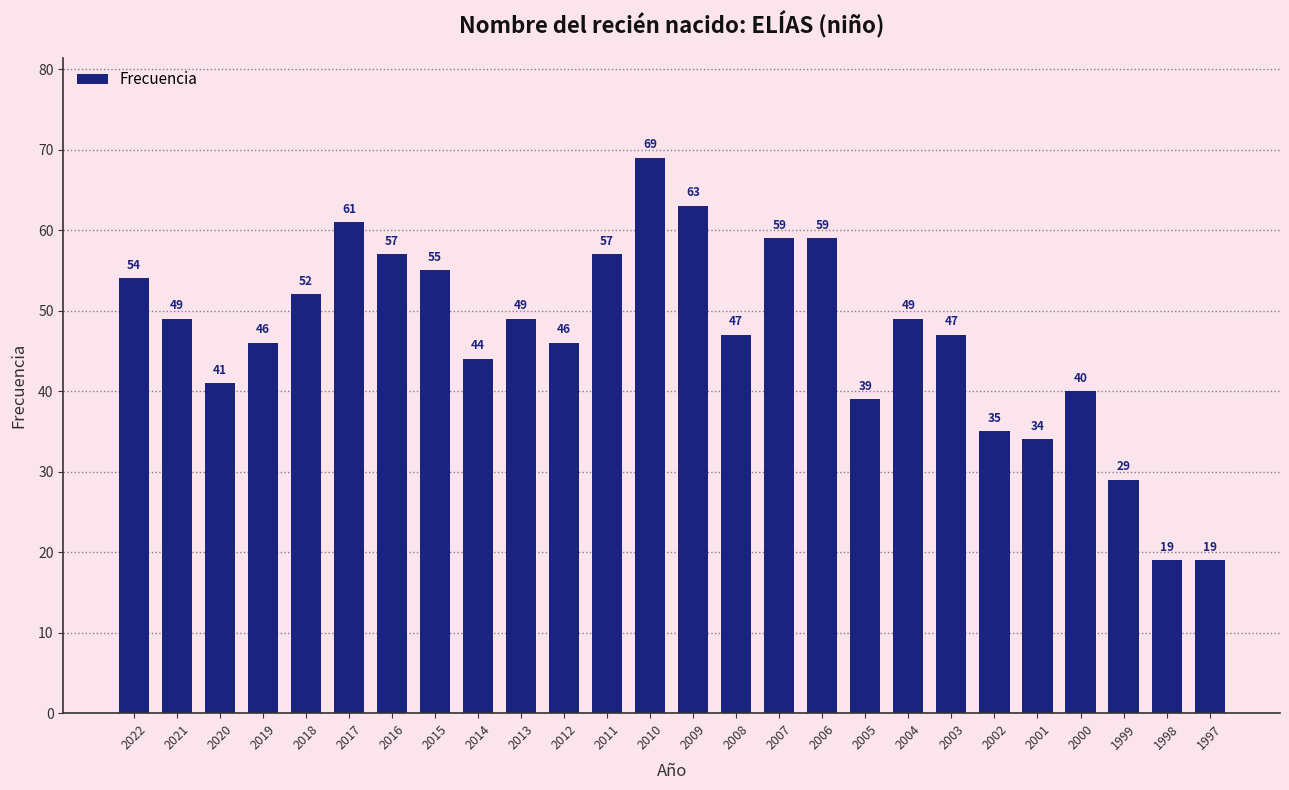

The chart shows a value of 78 at 2008. True or false?

False